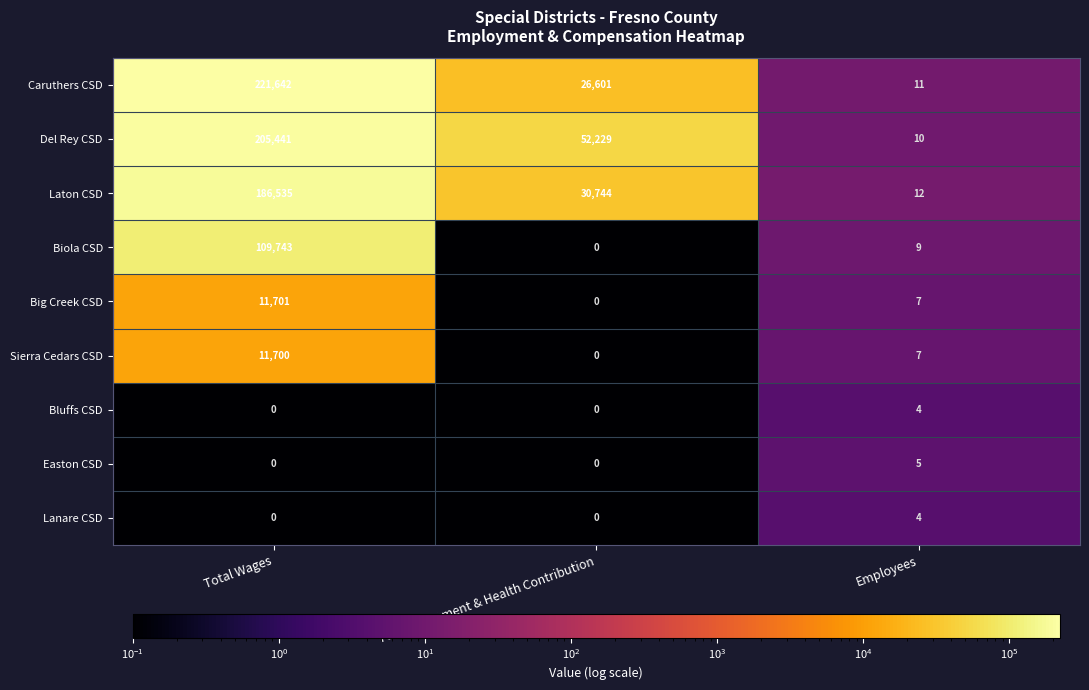

Reading right to left, list all the values displayed in this chart.

Caruthers CSD: 11	26601	221642
Del Rey CSD: 10	52229	205441
Laton CSD: 12	30744	186535
Biola CSD: 9	0	109743
Big Creek CSD: 7	0	11701
Sierra Cedars CSD: 7	0	11700
Bluffs CSD: 4	0	0
Easton CSD: 5	0	0
Lanare CSD: 4	0	0